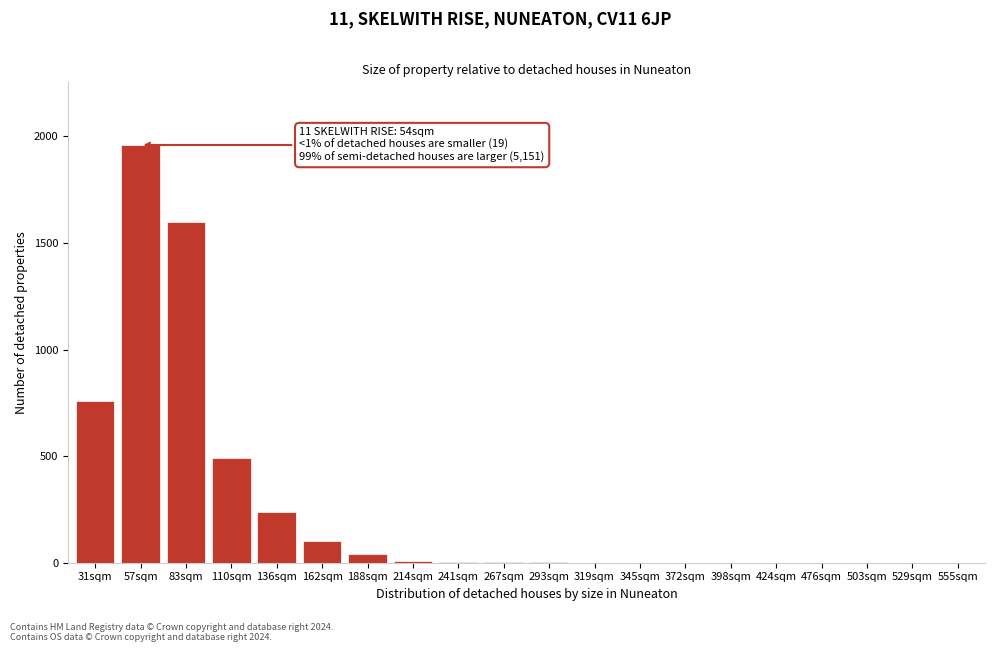

What is the sum of all values?

5212